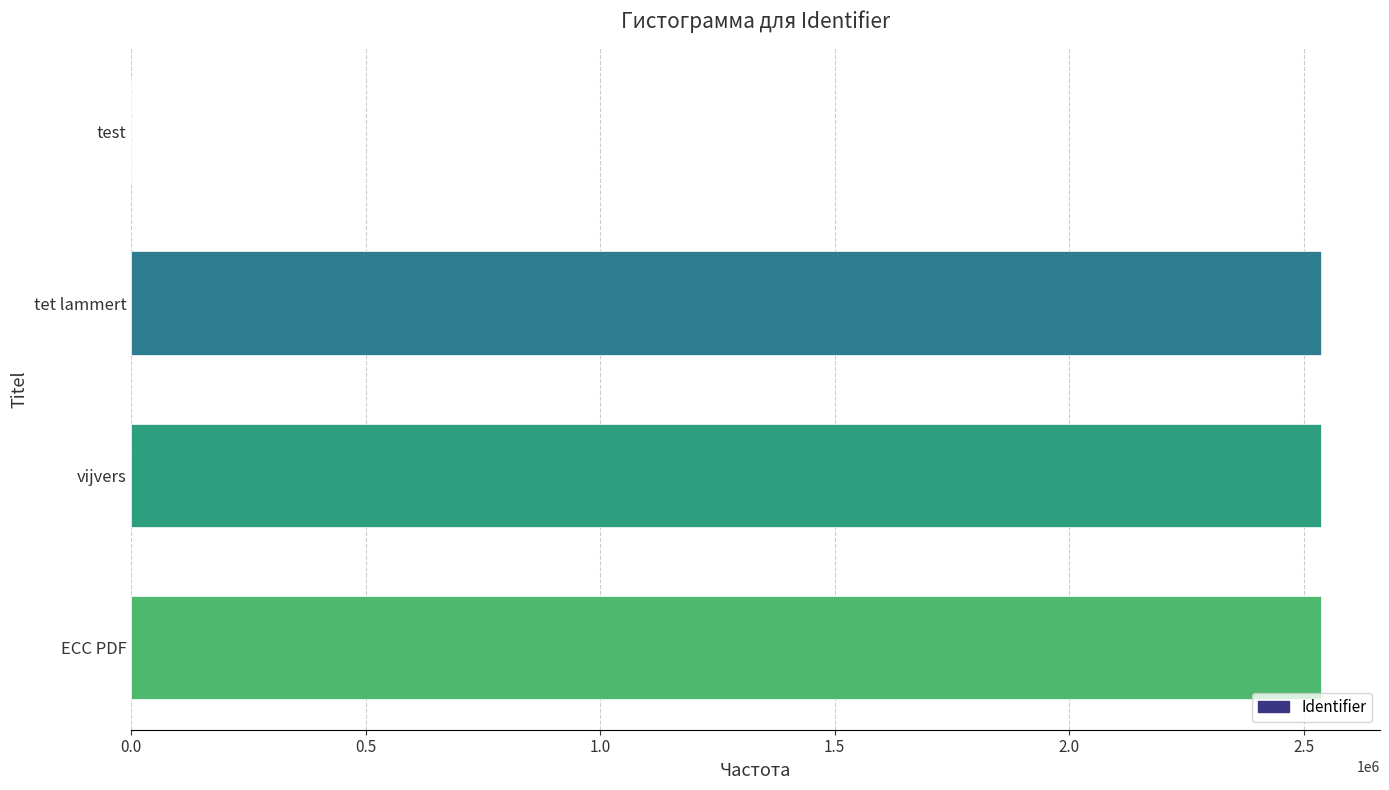

What is the maximum value shown in the chart?

2535673